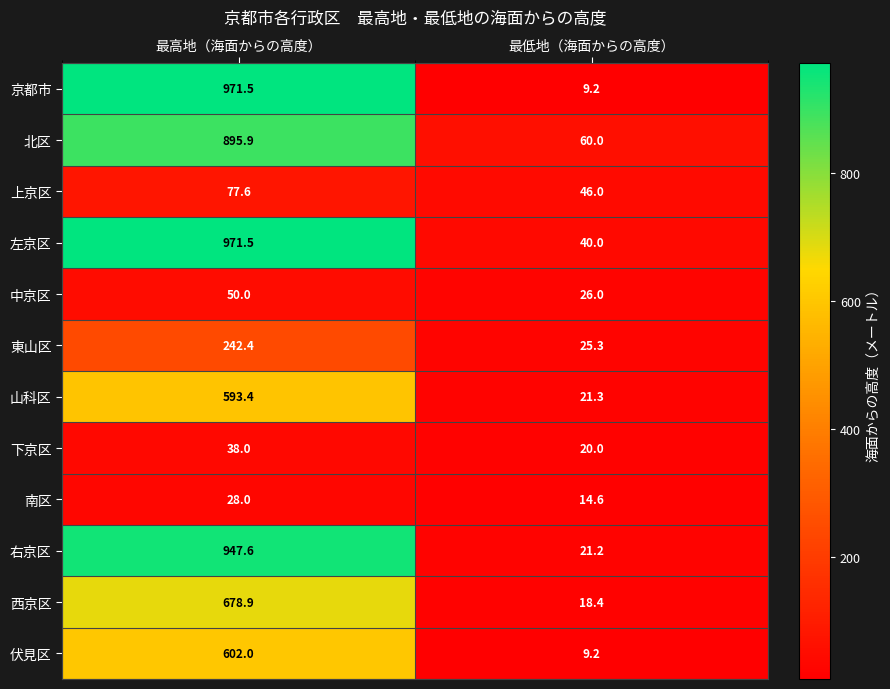

What is the greatest value displayed?

971.5